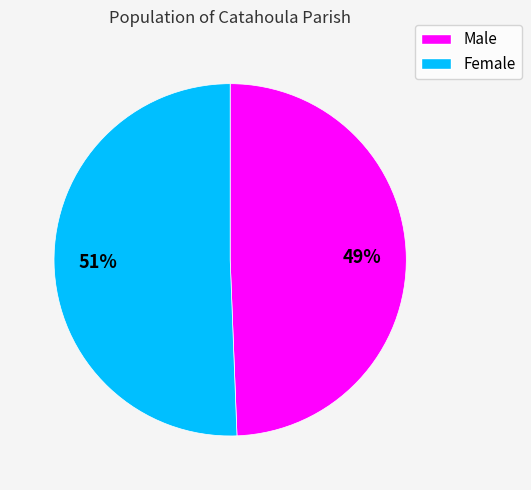

Is the sum of Male and Female greater than half?

Yes